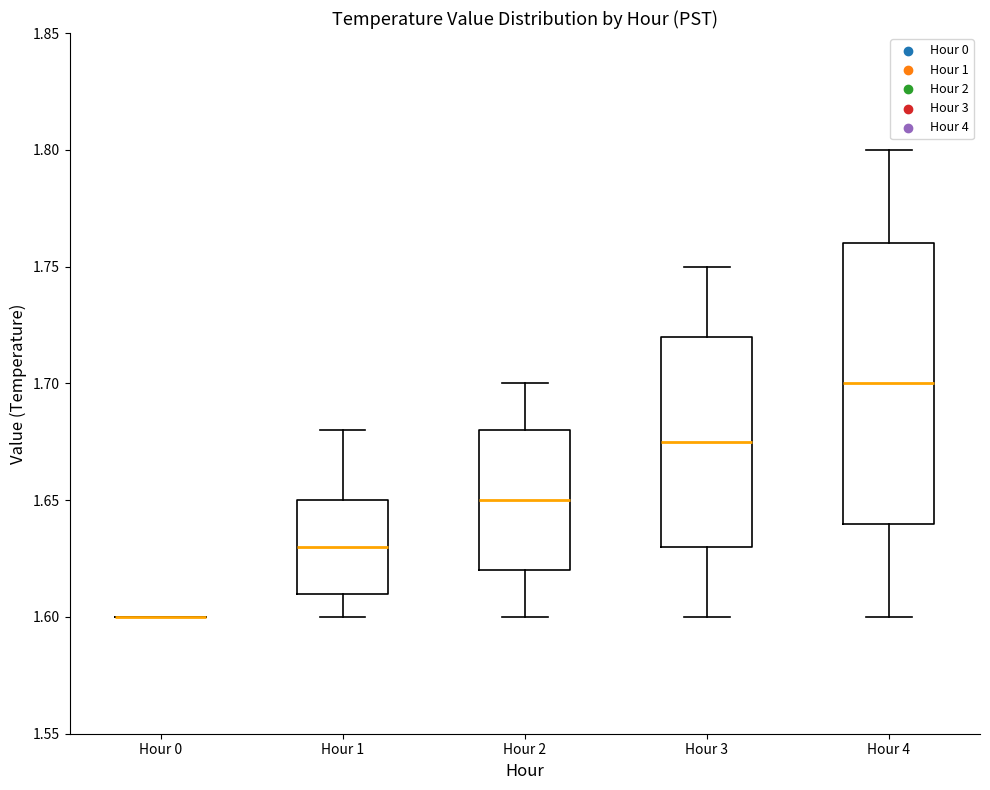

Reading left to right, read every box against the y-axis: the position of its median line, the range the box covers, and the ends of its whiskers. The values are not printed on the chart, so give them approximately, as read against the axis.

Hour 0: box collapsed to a line at 1.600, whiskers 1.600 to 1.600
Hour 1: median 1.630, box 1.610 to 1.650, whiskers 1.600 to 1.680
Hour 2: median 1.650, box 1.620 to 1.680, whiskers 1.600 to 1.700
Hour 3: median 1.675, box 1.630 to 1.720, whiskers 1.600 to 1.750
Hour 4: median 1.700, box 1.640 to 1.760, whiskers 1.600 to 1.800